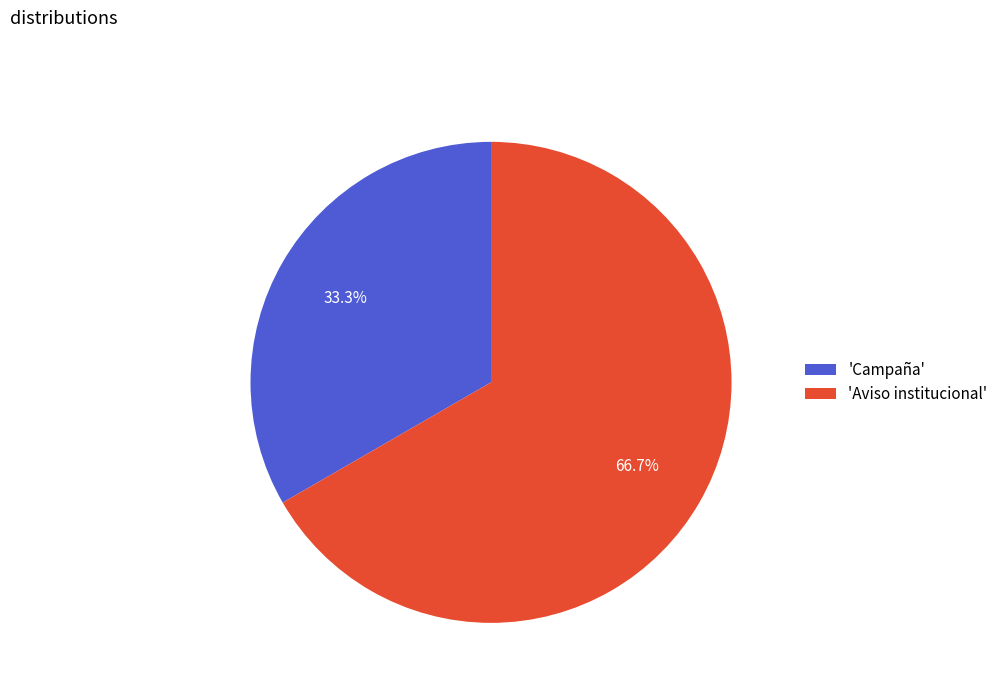

Which has a higher value, 'Aviso institucional' or 'Campaña'?

'Aviso institucional'